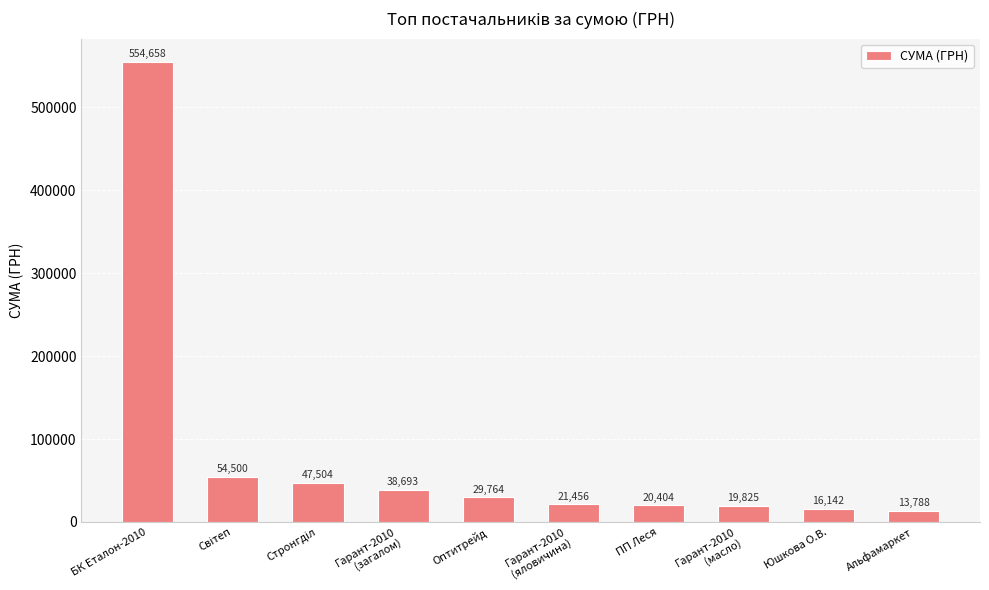

What is the difference between the maximum and minimum values?

540869.6